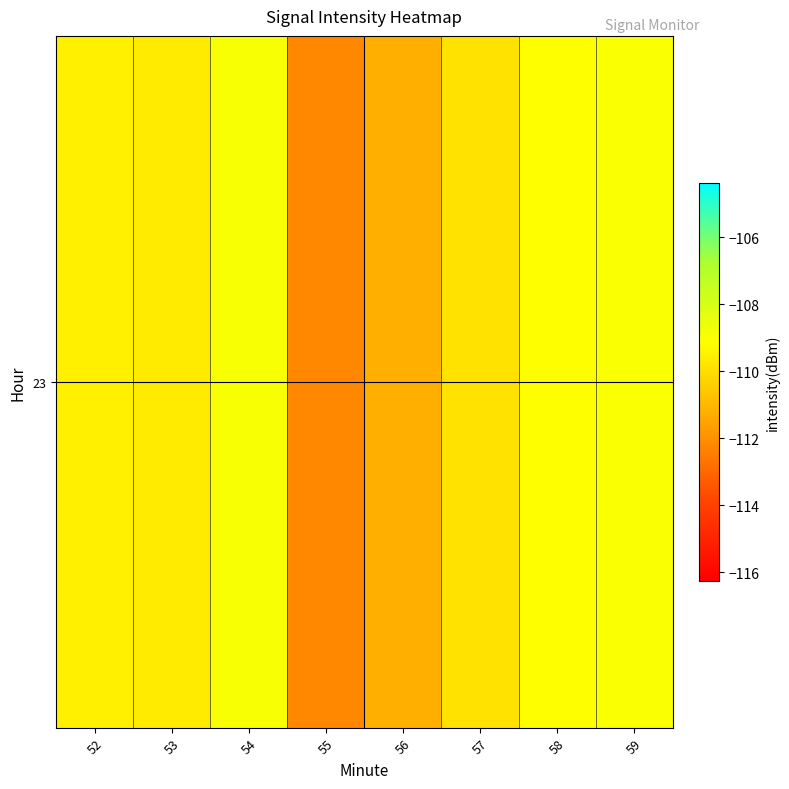

Reading left to right, extract all data points from this chart.

-109.5	-109.6	-108.9	-112.2	-111.2	-109.9	-109.2	-109.0